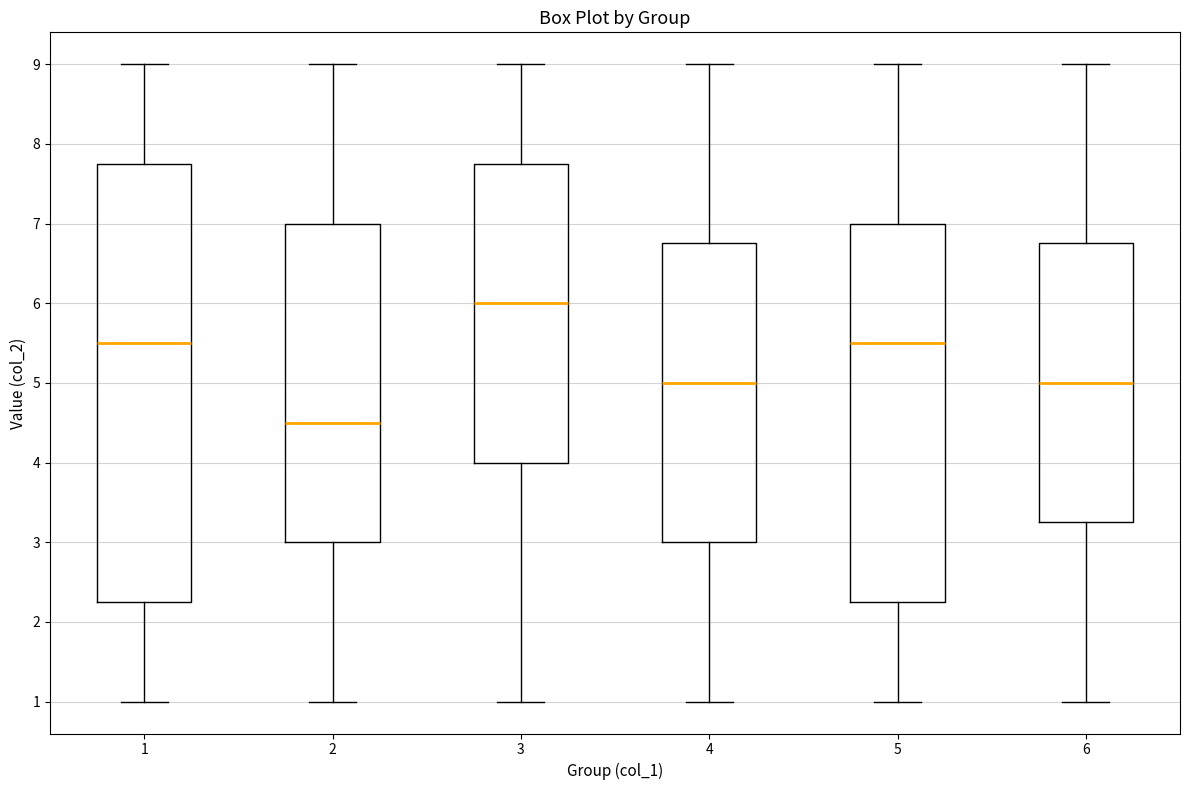

Where does the upper whisker of the box at x = 3 end on the y-axis? The values are not printed on the chart, so give them approximately, as read against the axis.

9.0